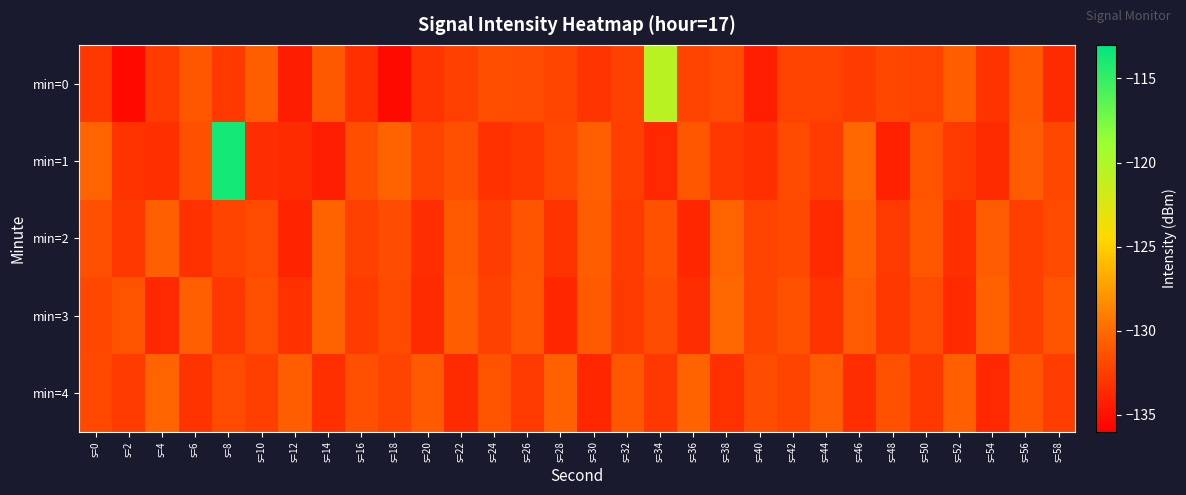

Reading right to left, what are all the values shown in this chart?

min=0: s=58=-133.5	s=56=-131.0	s=54=-133.1	s=52=-130.7	s=50=-132.2	s=48=-131.9	s=46=-132.6	s=44=-132.2	s=42=-132.3	s=40=-134.2	s=38=-131.7	s=36=-132.2	s=34=-120.6	s=32=-132.3	s=30=-133.0	s=28=-132.1	s=26=-131.7	s=24=-131.6	s=22=-132.3	s=20=-133.0	s=18=-135.4	s=16=-133.3	s=14=-130.9	s=12=-134.3	s=10=-130.7	s=8=-132.7	s=6=-131.0	s=4=-132.5	s=2=-135.5	s=0=-132.9
min=1: s=58=-132.0	s=56=-130.8	s=54=-133.5	s=52=-132.7	s=50=-131.3	s=48=-134.1	s=46=-130.2	s=44=-132.6	s=42=-131.8	s=40=-133.3	s=38=-132.9	s=36=-131.1	s=34=-133.7	s=32=-132.4	s=30=-130.6	s=28=-131.9	s=26=-132.8	s=24=-133.2	s=22=-131.5	s=20=-132.1	s=18=-130.4	s=16=-131.6	s=14=-134.2	s=12=-133.6	s=10=-133.4	s=8=-113.7	s=6=-131.4	s=4=-133.2	s=2=-133.1	s=0=-130.3
min=2: s=58=-131.8	s=56=-132.4	s=54=-130.8	s=52=-133.3	s=50=-131.1	s=48=-132.7	s=46=-130.5	s=44=-133.6	s=42=-131.9	s=40=-132.2	s=38=-130.3	s=36=-133.8	s=34=-131.4	s=32=-132.6	s=30=-130.7	s=28=-133.1	s=26=-131.2	s=24=-132.5	s=22=-130.9	s=20=-133.4	s=18=-131.6	s=16=-132.3	s=14=-130.4	s=12=-133.9	s=10=-131.7	s=8=-132.1	s=6=-133.2	s=4=-130.6	s=2=-132.8	s=0=-131.5
min=3: s=58=-131.2	s=56=-132.4	s=54=-130.5	s=52=-133.6	s=50=-131.7	s=48=-132.8	s=46=-130.8	s=44=-133.1	s=42=-131.4	s=40=-132.1	s=38=-130.2	s=36=-133.4	s=34=-131.6	s=32=-132.7	s=30=-130.9	s=28=-133.8	s=26=-131.1	s=24=-132.3	s=22=-130.7	s=20=-133.5	s=18=-131.8	s=16=-132.6	s=14=-130.4	s=12=-133.2	s=10=-131.5	s=8=-132.9	s=6=-130.6	s=4=-133.7	s=2=-131.3	s=0=-132.0
min=4: s=58=-132.5	s=56=-131.2	s=54=-133.7	s=52=-130.6	s=50=-132.8	s=48=-131.4	s=46=-133.4	s=44=-130.8	s=42=-132.1	s=40=-131.6	s=38=-133.2	s=36=-130.4	s=34=-132.9	s=32=-131.1	s=30=-133.8	s=28=-130.5	s=26=-132.7	s=24=-131.3	s=22=-133.5	s=20=-130.9	s=18=-132.2	s=16=-131.5	s=14=-133.3	s=12=-130.7	s=10=-132.4	s=8=-131.7	s=6=-133.1	s=4=-130.3	s=2=-132.6	s=0=-131.9